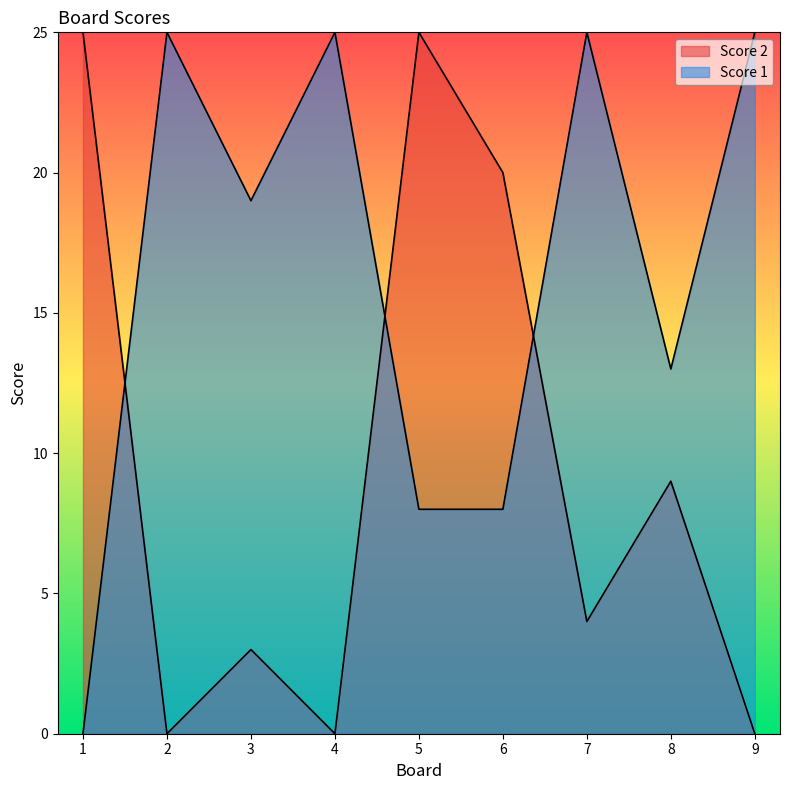

How many intersections are there between Score 2 and Score 1?

3